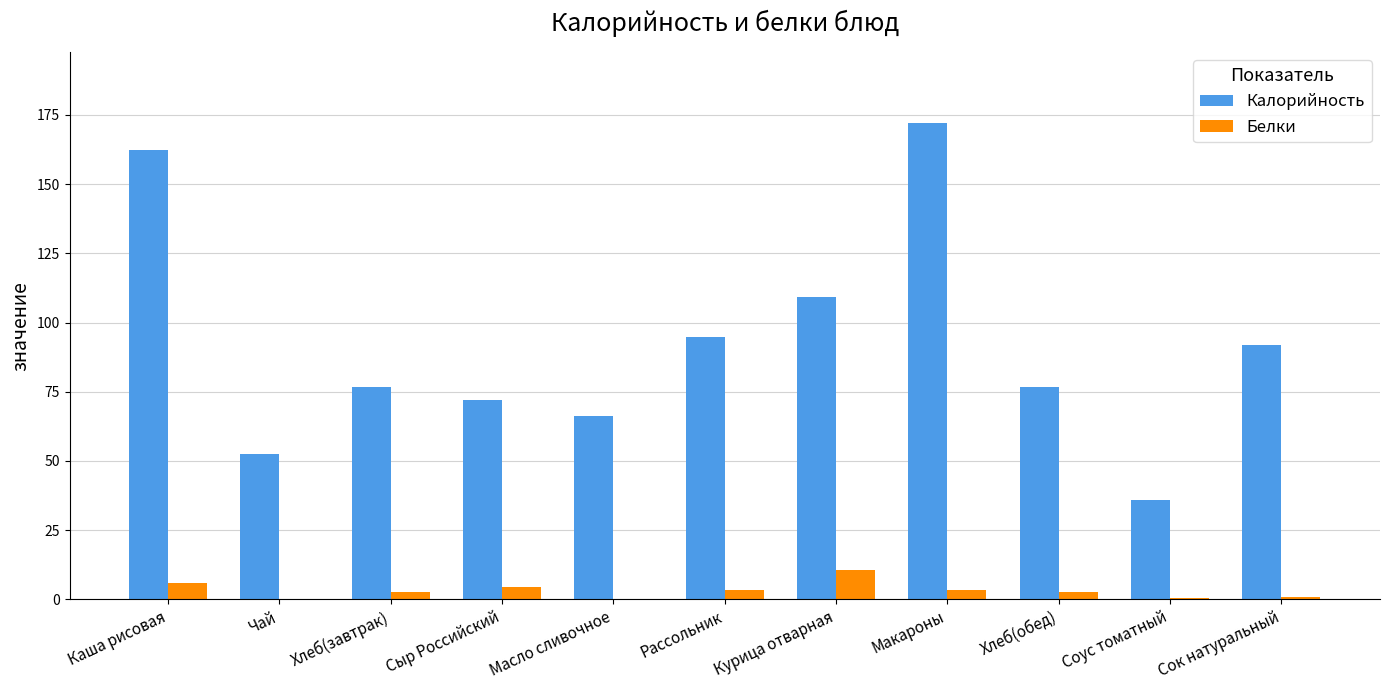

Which series has the largest total across all categories?

Калорийность